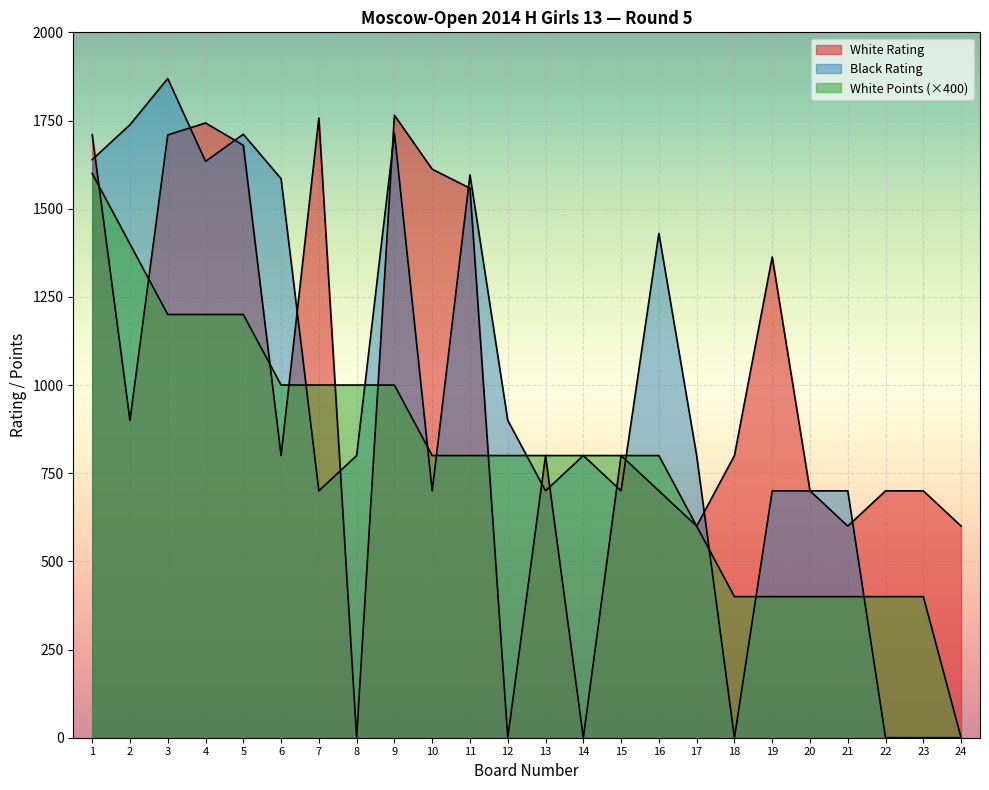

What is the value of the White Rating point at the 6th from the left?

800